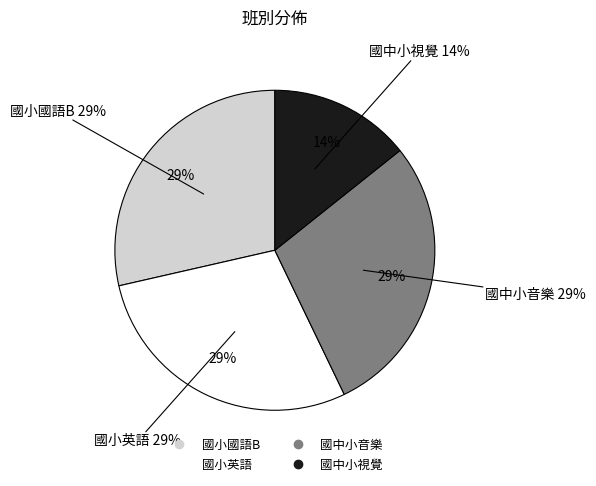

Do 國小英語 and 國小國語B together represent more than half of the pie?

Yes